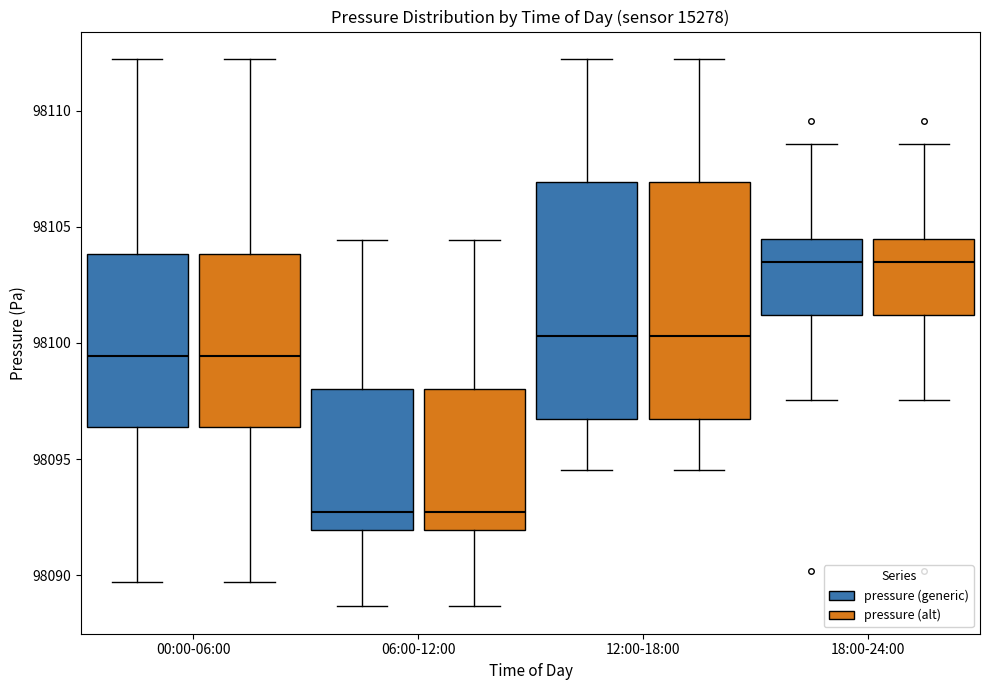

Where does the upper whisker of the box for 18:00-24:00 (pressure (alt)) end on the y-axis? The values are not printed on the chart, so give them approximately, as read against the axis.

98108.5